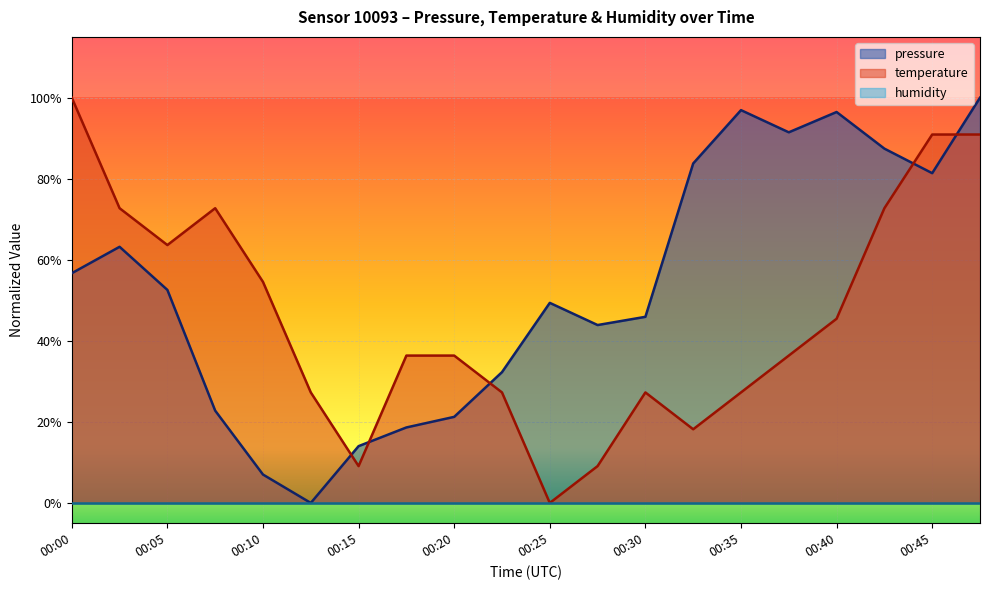

Reading right to left, what are all the values shown in this chart?

pressure: 1.0	0.8	0.9	1.0	0.9	1.0	0.8	0.5	0.4	0.5	0.3	0.2	0.2	0.1	0.0	0.1	0.2	0.5	0.6	0.6
temperature: 0.9	0.9	0.7	0.5	0.4	0.3	0.2	0.3	0.1	0.0	0.3	0.4	0.4	0.1	0.3	0.5	0.7	0.6	0.7	1.0